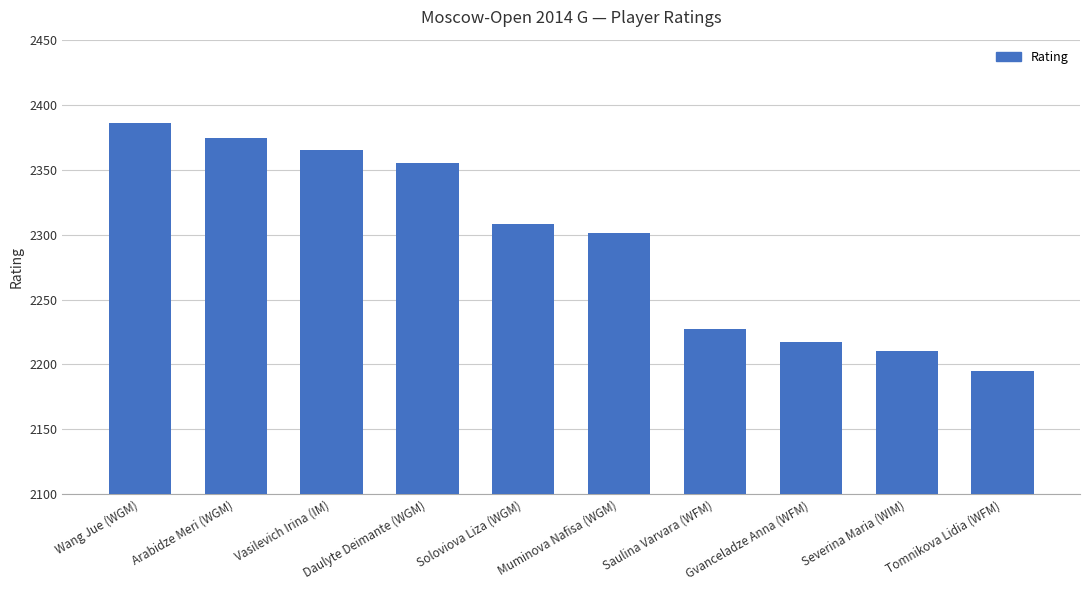

Between Arabidze Meri (WGM) and Daulyte Deimante (WGM), which is larger?

Arabidze Meri (WGM)